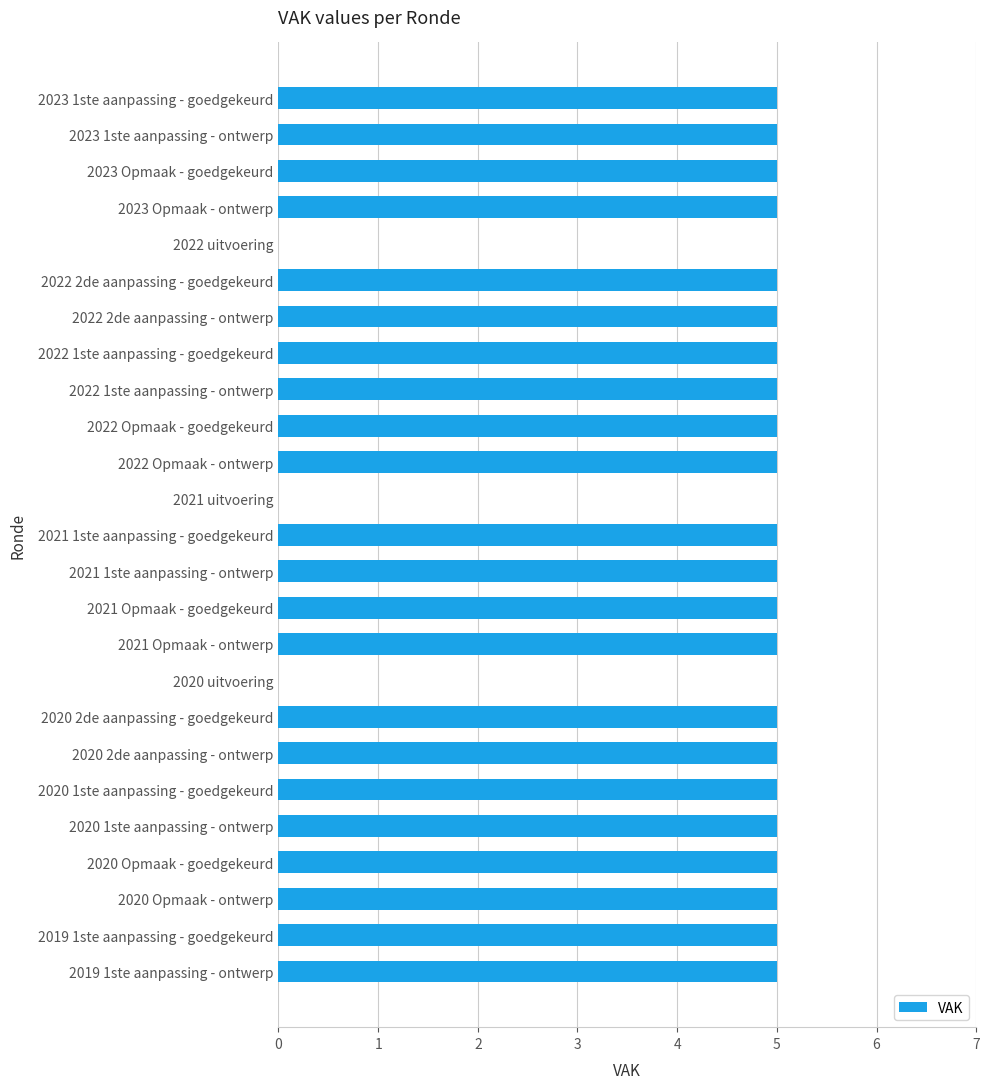

True or false: the data shows 2 at 2020 Opmaak - ontwerp.

False